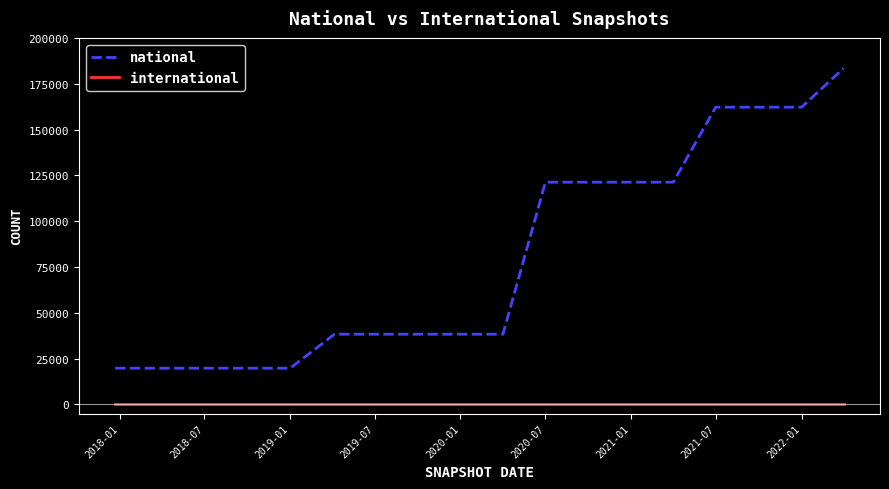

What is the average value of the national series?

80298